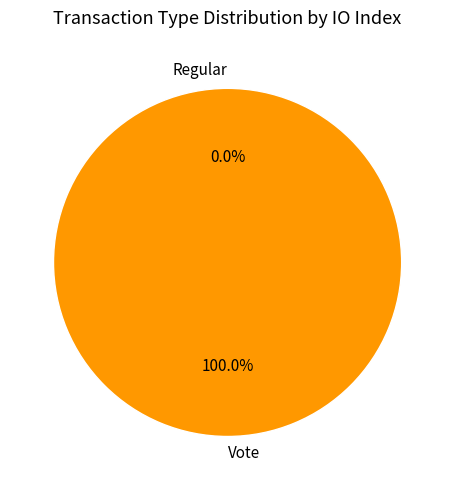

True or false: Vote accounts for 100% of the total.

True